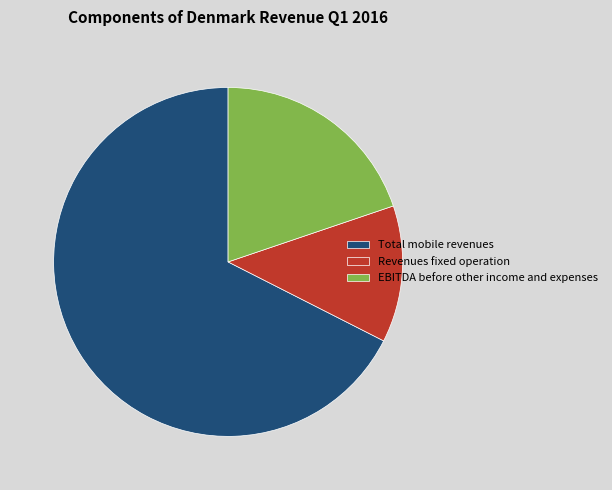

Which slice is the smallest?

Revenues fixed operation